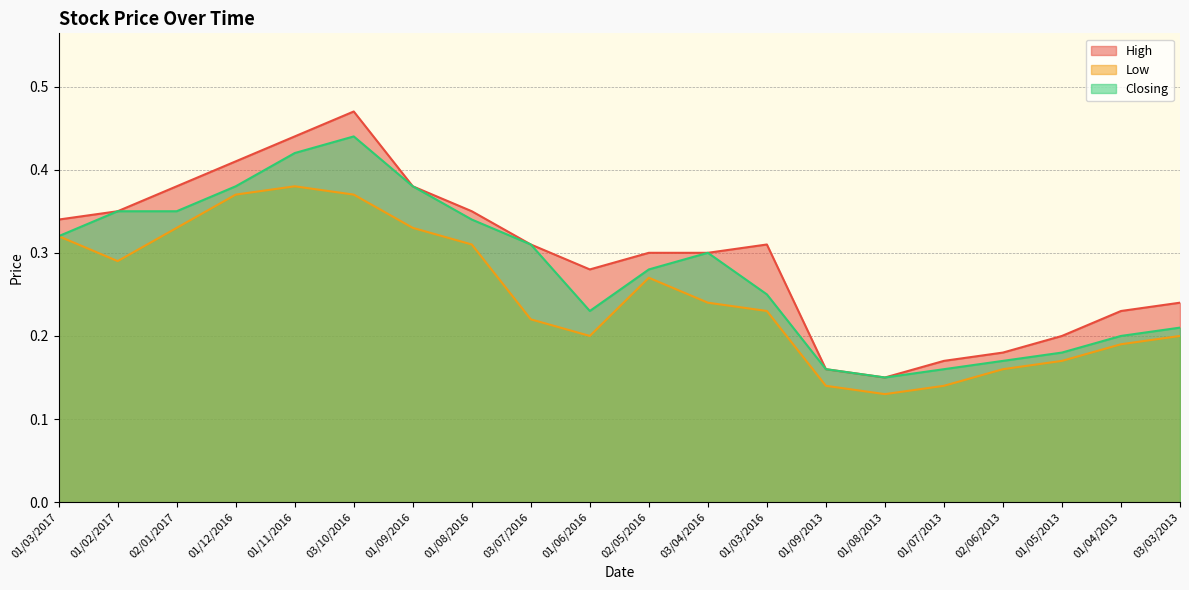

What is the label of the 20th point from the right?

01/03/2017